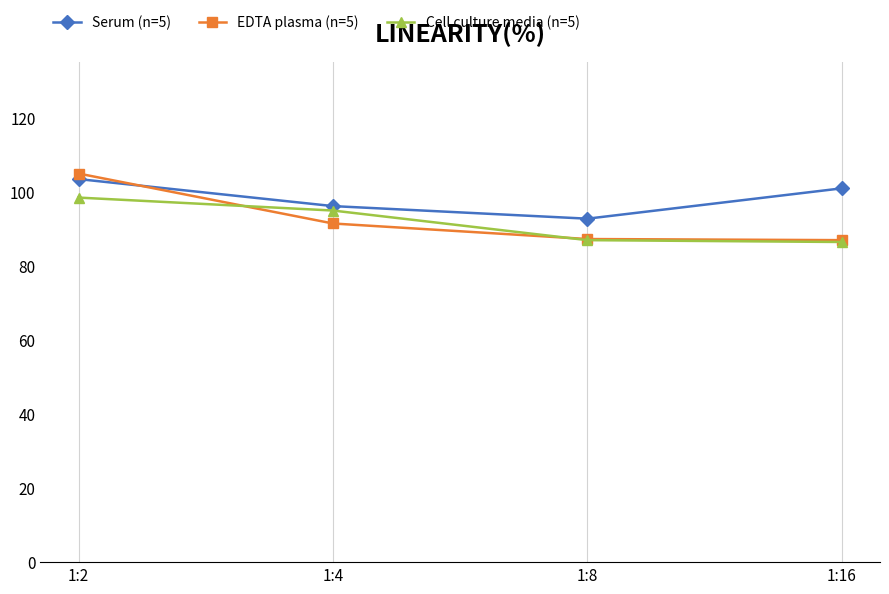

Which series has the largest range (max minus min)?

EDTA plasma (n=5)